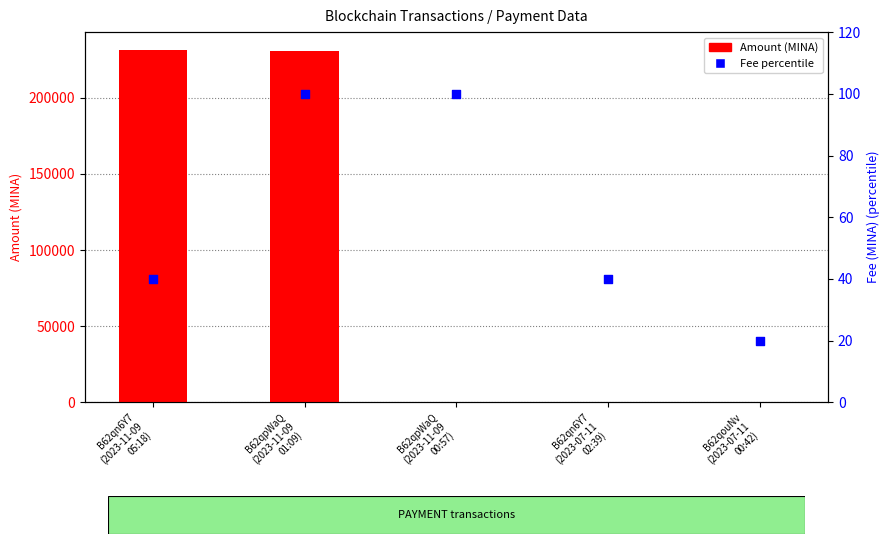

Which series has the largest Y range (max minus min)?

Amount (MINA)